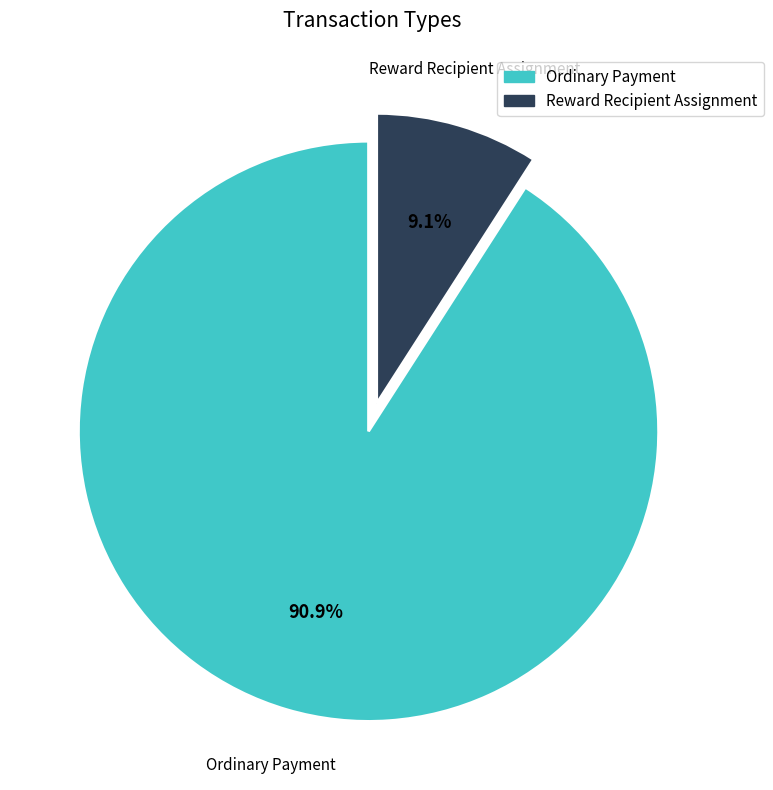

Do Ordinary Payment and Reward Recipient Assignment together represent more than half of the pie?

Yes